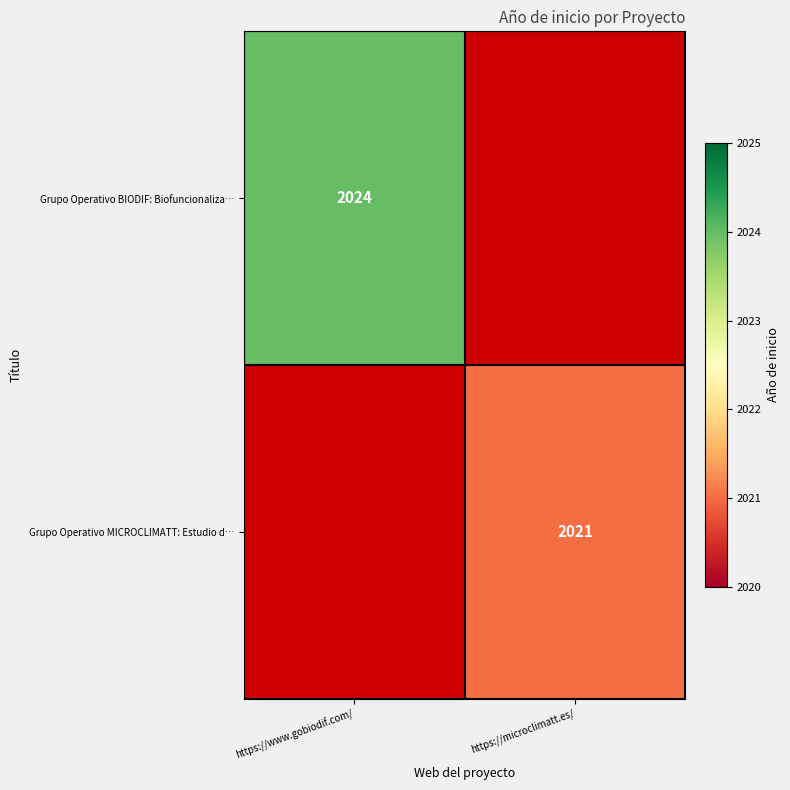

Is it true that Grupo Operativo BIODIF: Biofuncionaliza… equals 2024 at https://www.gobiodif.com/?

True